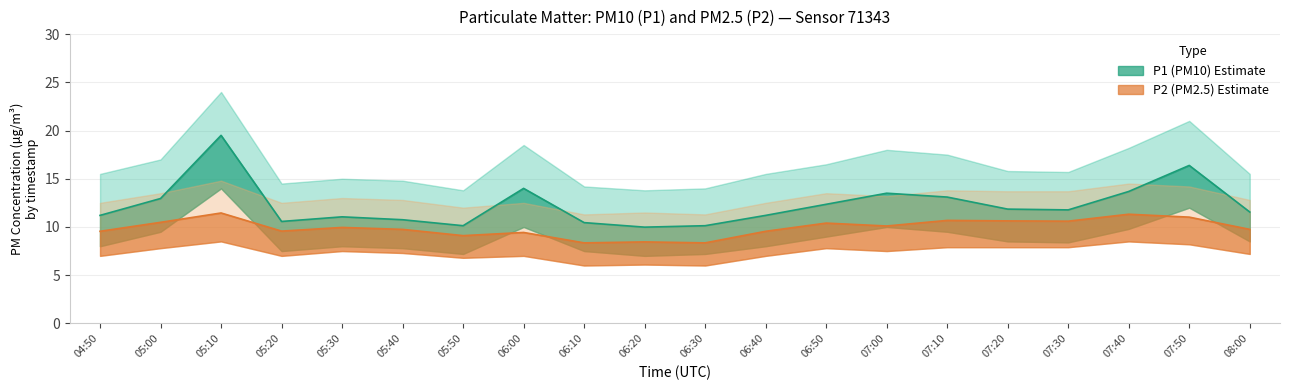

At which category does P1_lower reach its first local valley?

05:20